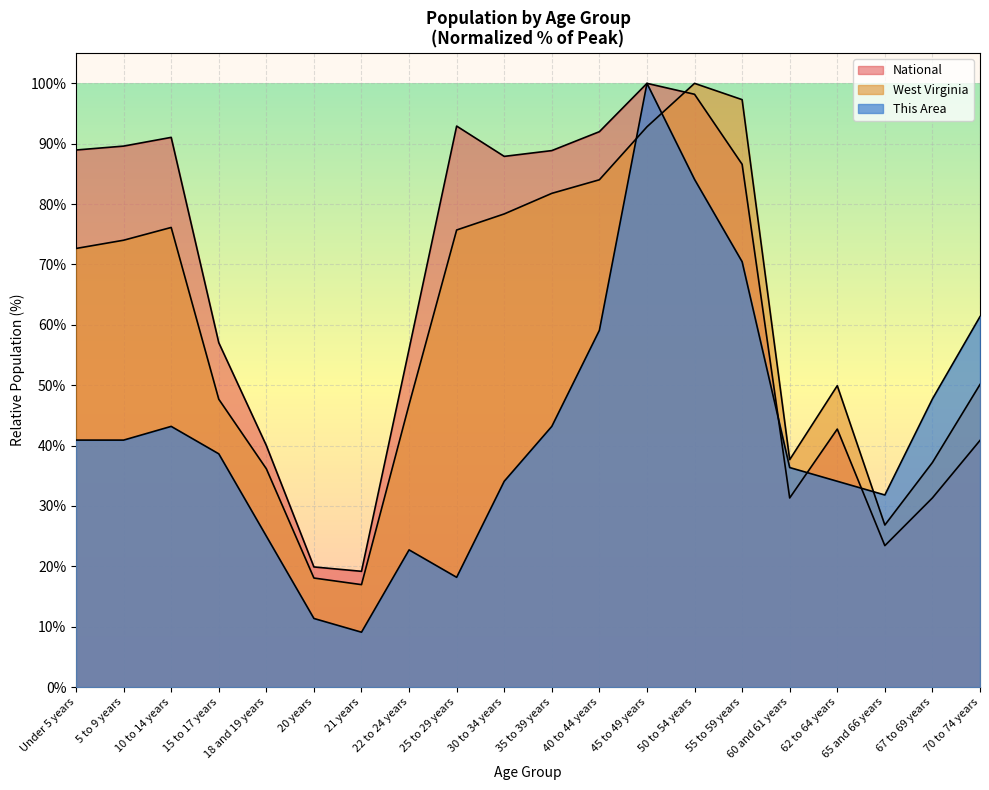

Reading left to right, transcribe all the data shown in this chart.

This Area: Under 5 years=40.9	5 to 9 years=40.9	10 to 14 years=43.2	15 to 17 years=38.6	18 and 19 years=25.0	20 years=11.4	21 years=9.1	22 to 24 years=22.7	25 to 29 years=18.2	30 to 34 years=34.1	35 to 39 years=43.2	40 to 44 years=59.1	45 to 49 years=100.0	50 to 54 years=84.1	55 to 59 years=70.5	60 and 61 years=36.4	62 to 64 years=34.1	65 and 66 years=31.8	67 to 69 years=47.7	70 to 74 years=61.4
West Virginia: Under 5 years=72.7	5 to 9 years=74.0	10 to 14 years=76.1	15 to 17 years=47.7	18 and 19 years=36.2	20 years=18.1	21 years=17.0	22 to 24 years=46.8	25 to 29 years=75.7	30 to 34 years=78.4	35 to 39 years=81.8	40 to 44 years=84.0	45 to 49 years=92.8	50 to 54 years=100.0	55 to 59 years=97.3	60 and 61 years=37.7	62 to 64 years=49.9	65 and 66 years=26.8	67 to 69 years=37.2	70 to 74 years=50.1
National: Under 5 years=89.0	5 to 9 years=89.6	10 to 14 years=91.1	15 to 17 years=57.0	18 and 19 years=40.0	20 years=19.9	21 years=19.2	22 to 24 years=56.0	25 to 29 years=92.9	30 to 34 years=87.9	35 to 39 years=88.9	40 to 44 years=92.0	45 to 49 years=100.0	50 to 54 years=98.2	55 to 59 years=86.6	60 and 61 years=31.3	62 to 64 years=42.7	65 and 66 years=23.4	67 to 69 years=31.3	70 to 74 years=40.9